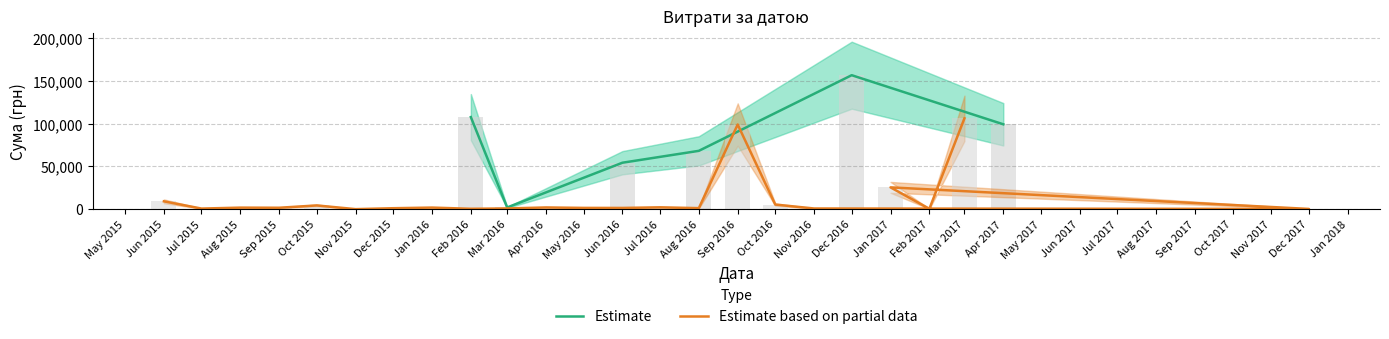

True or false: the data shows 6575.3 at Oct 2015.

False